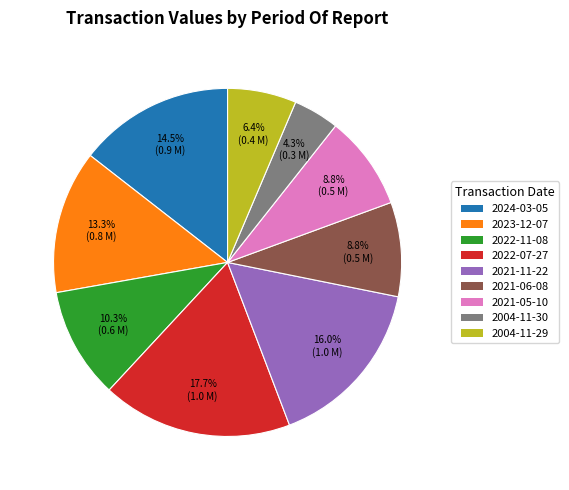

What is the largest slice in the pie chart?

2022-07-27